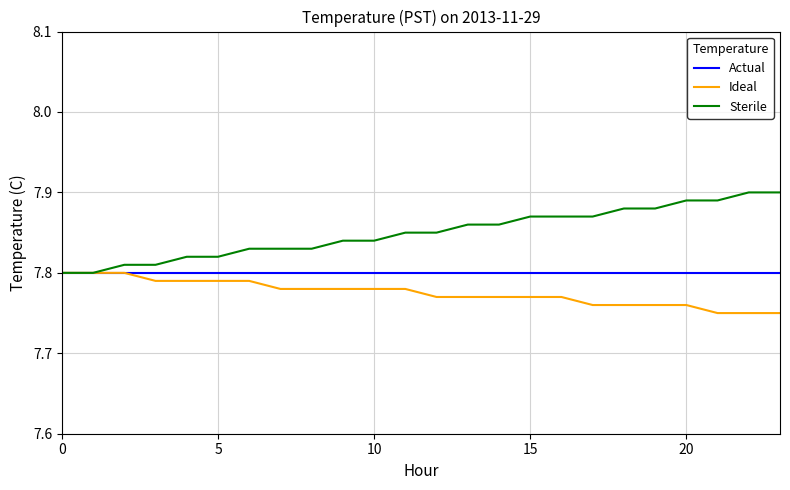

List the series in order of their overall mean, lowest first.

Ideal, Actual, Sterile